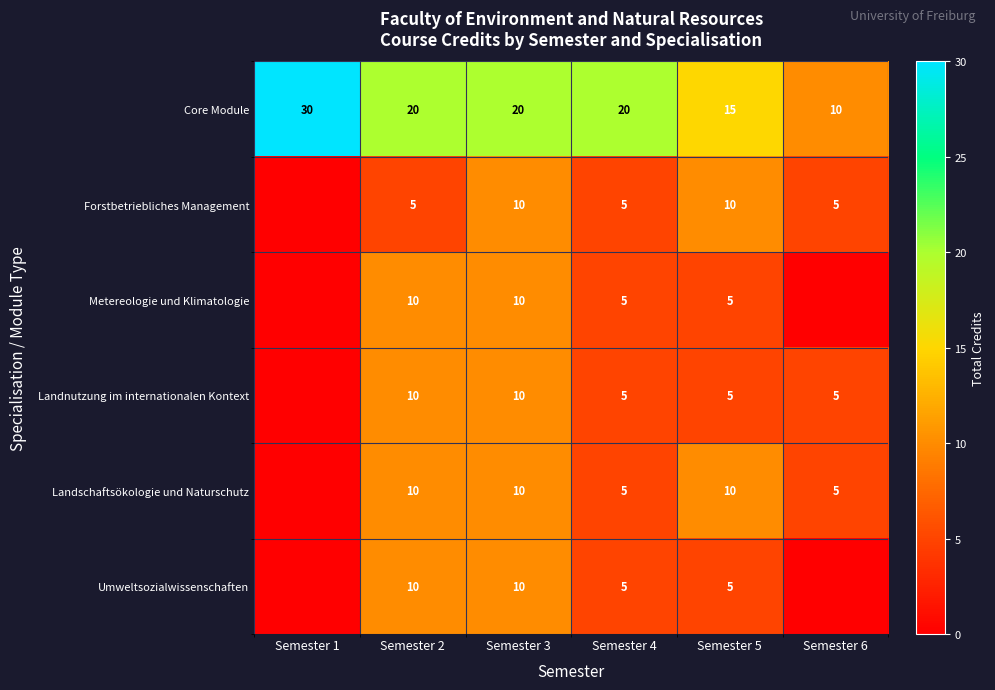

What is the spread (max minus min) of values at Semester 3?

10